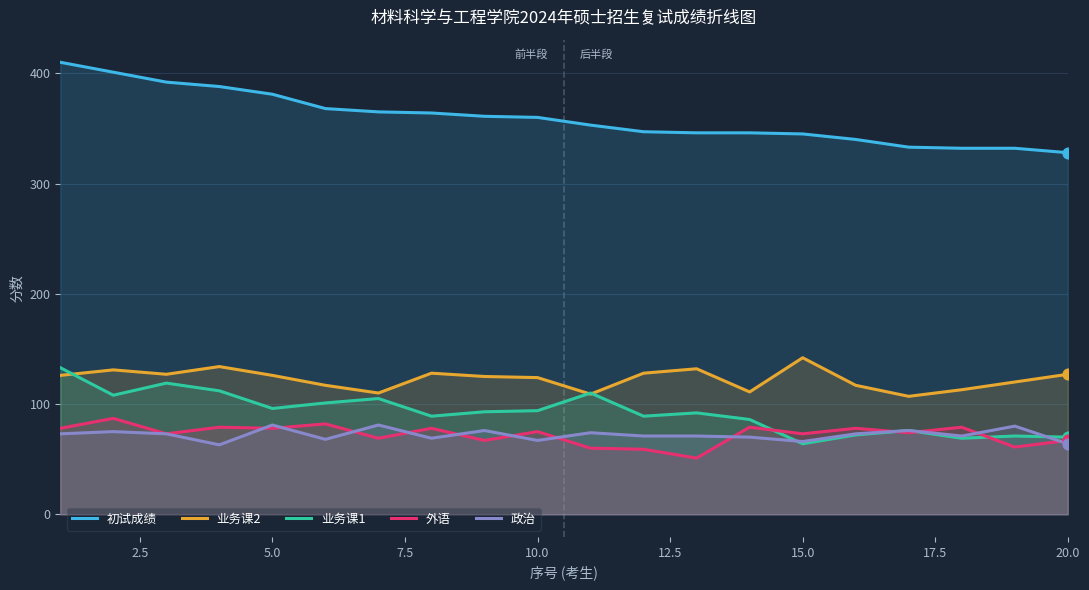

Which series has the widest spread of Y values?

初试成绩